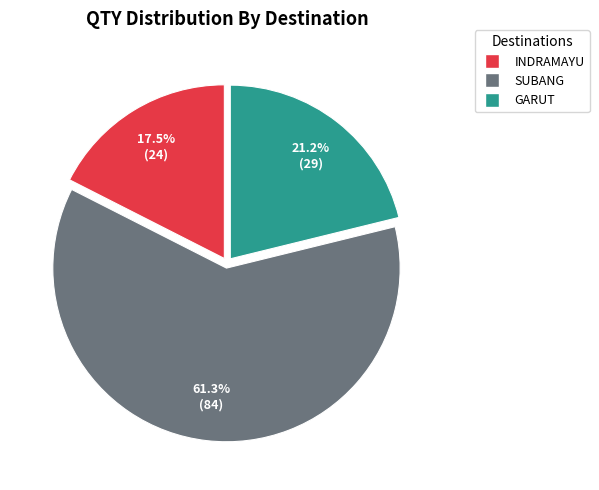

What percentage is the SUBANG slice, to the nearest percent?

61%